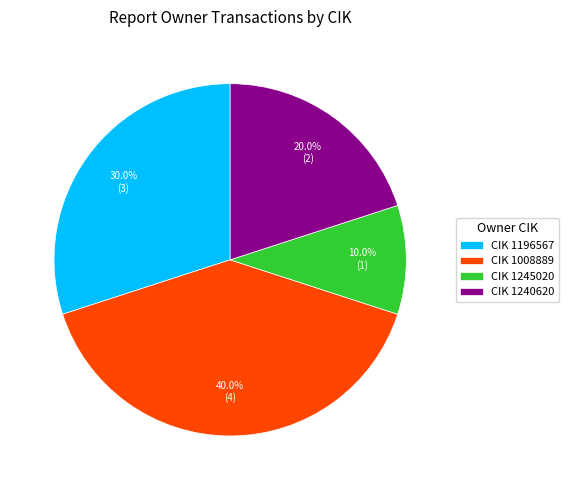

Which category has the smallest portion of the pie?

CIK 1245020